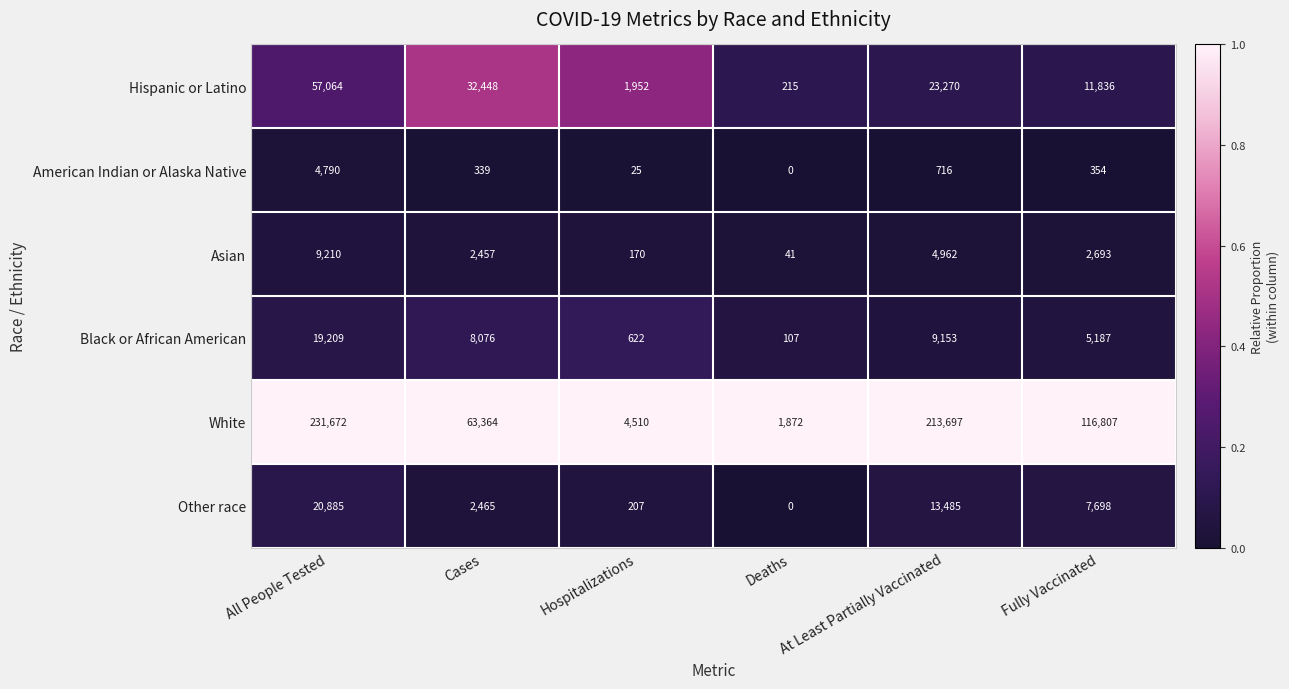

At which category is the sum across all series the highest?

All People Tested